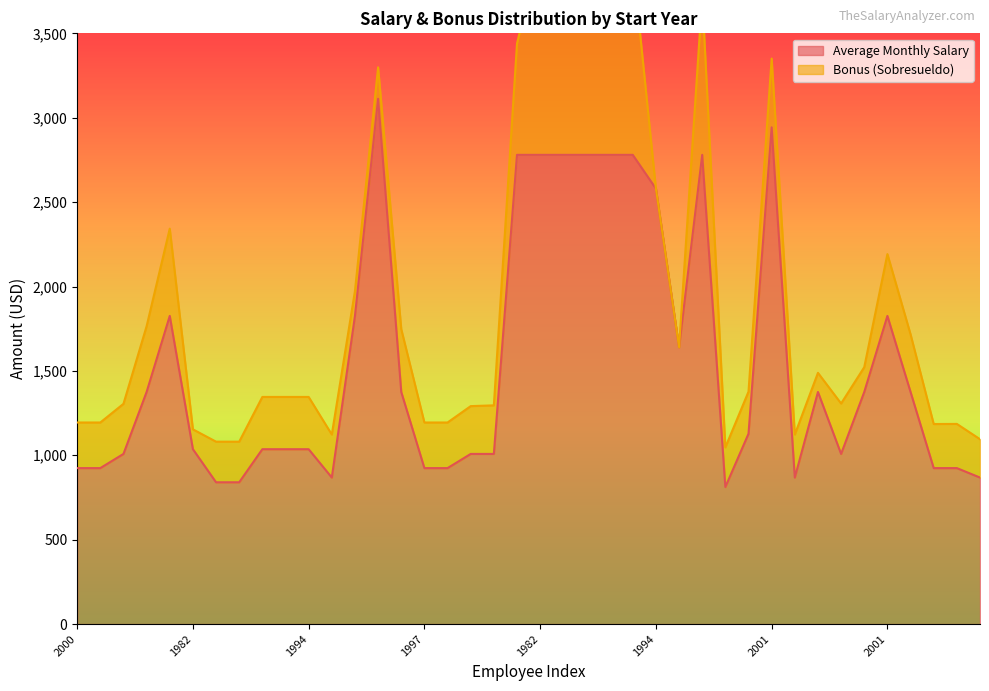

What is the difference between the maximum and minimum values?

2300.0